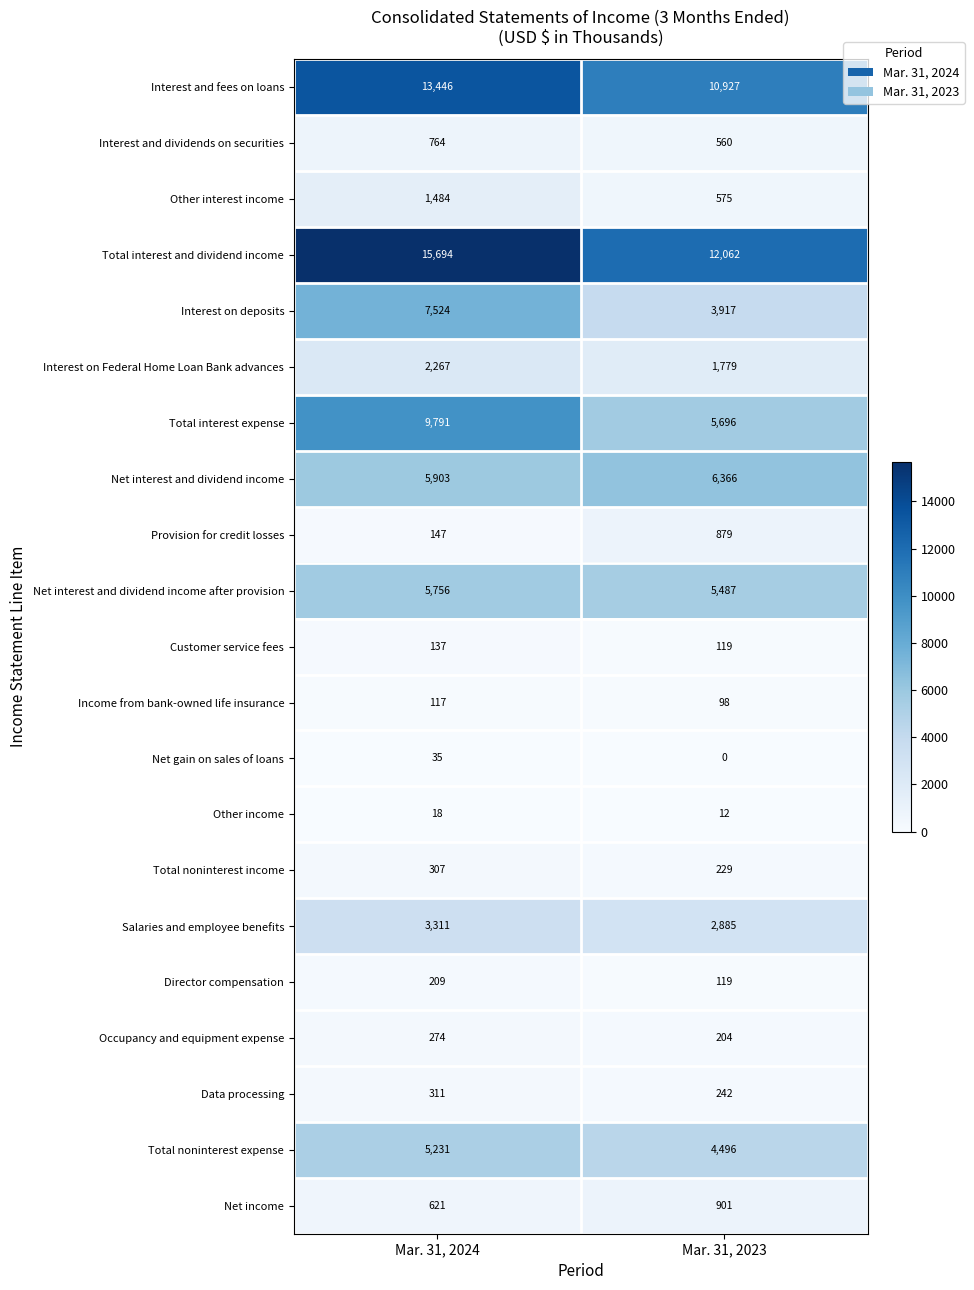

What is the total value across all series at Mar. 31, 2024?

73347